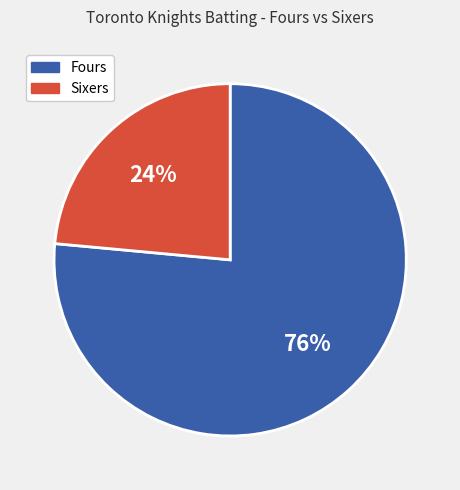

Is it true that Fours is 76% of the pie?

True